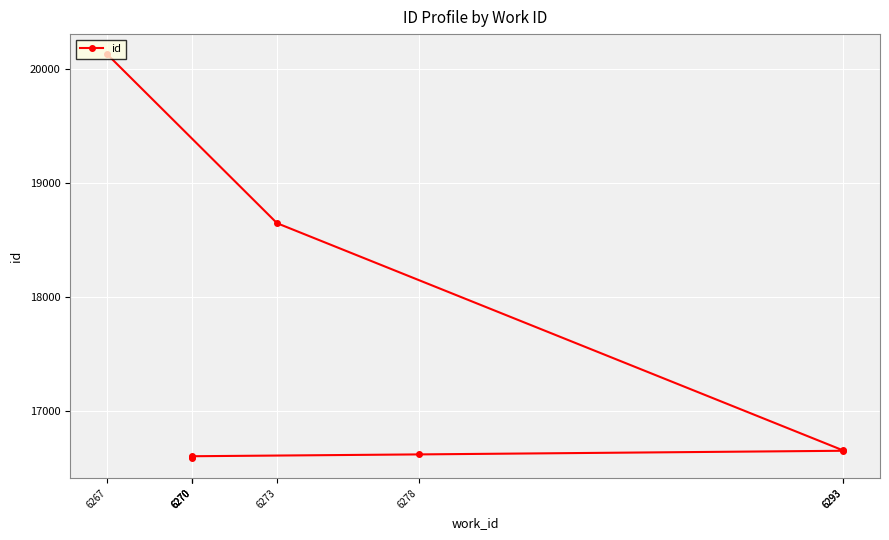

True or false: the data has more than 2 interior local peaks.

False